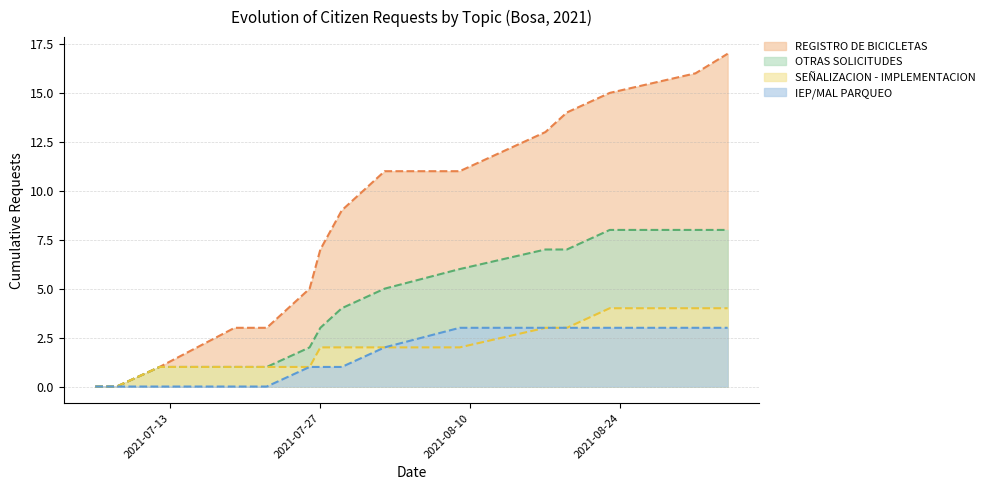

What is the label of the 13th point from the left?

2021-08-17